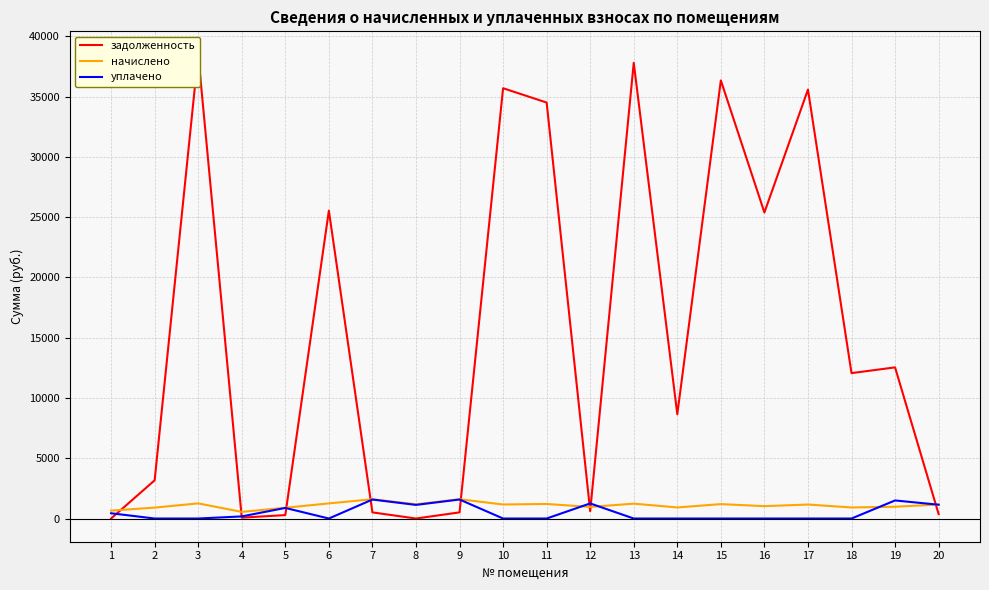

How many distinct data groups are displayed?

3